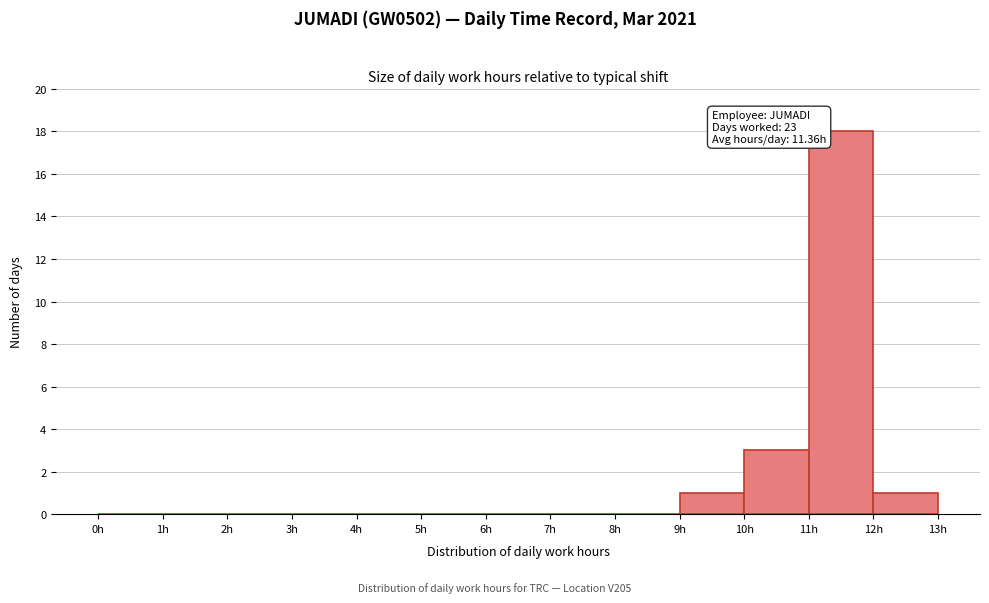

Over which range of the x-axis is the bar tallest?

11 to 12